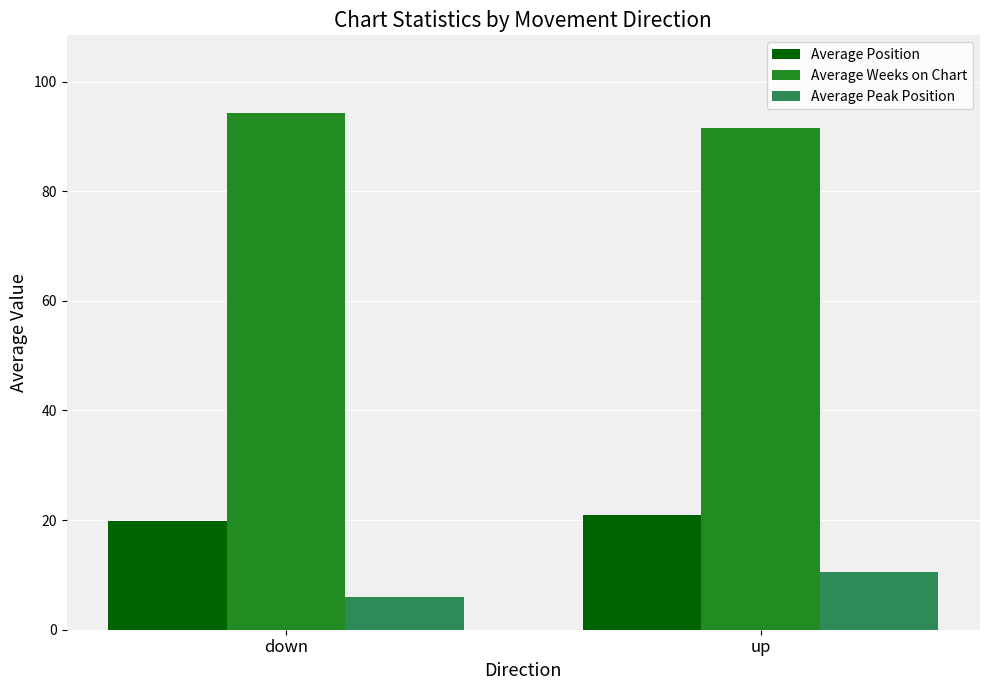

The value of Average Position at up is 20.9. True or false?

True